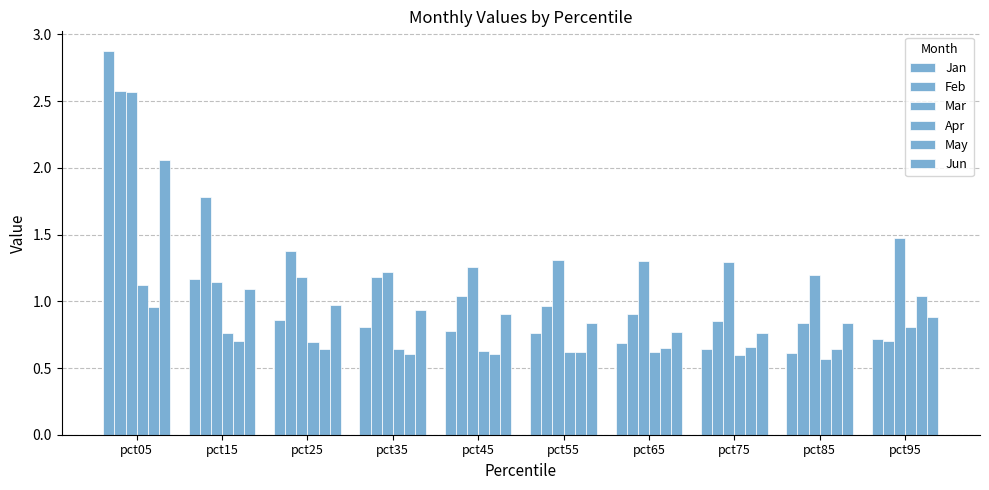

How many groups of bars are there?

10